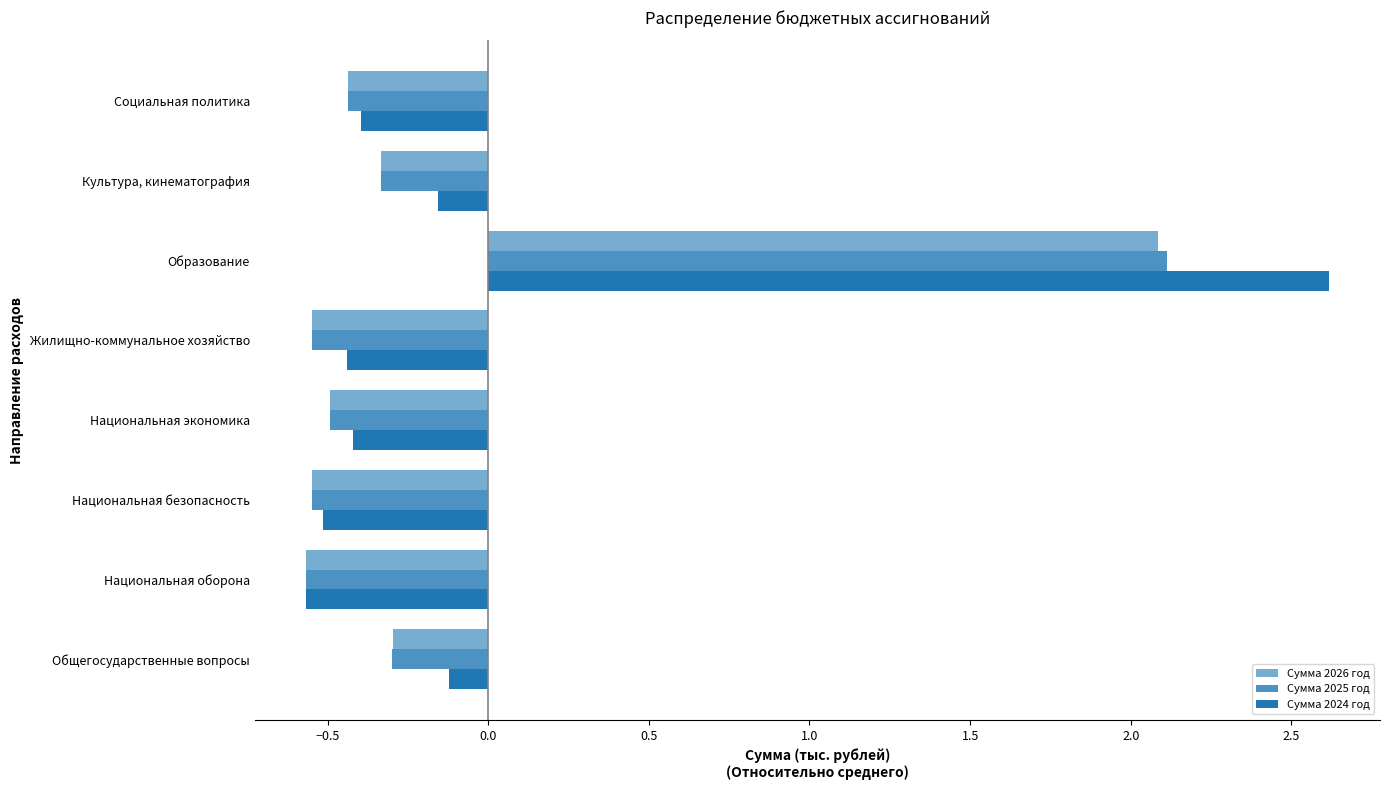

How many negative values does the Сумма 2024 год series have?

7